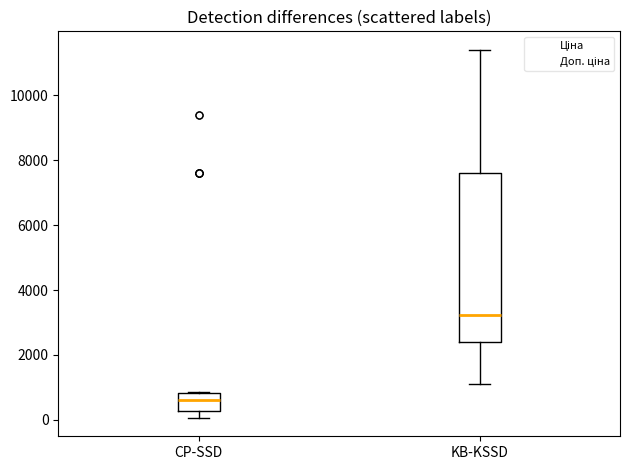

Reading left to right, transcribe this box plot: for each box, give where its median line is, the range the box spans, and where its two whiskers end, as read against the y-axis. The values are not printed on the chart, so give them approximately, as read against the axis.

CP-SSD: median 600, box 200 to 800, whiskers 0 to 800
KB-KSSD: median 3200, box 2400 to 7600, whiskers 1200 to 11400